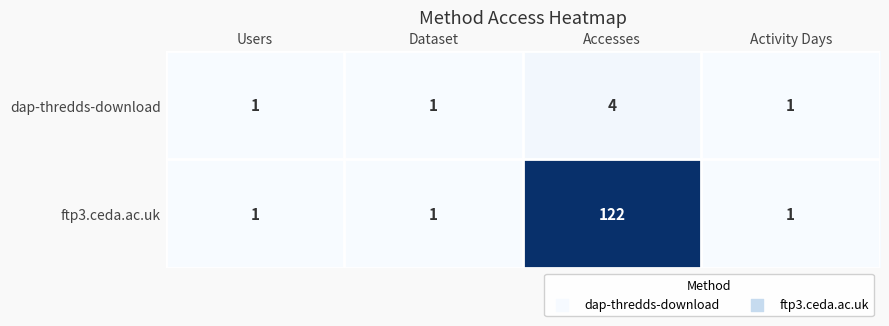

What is the minimum value shown in the chart?

1